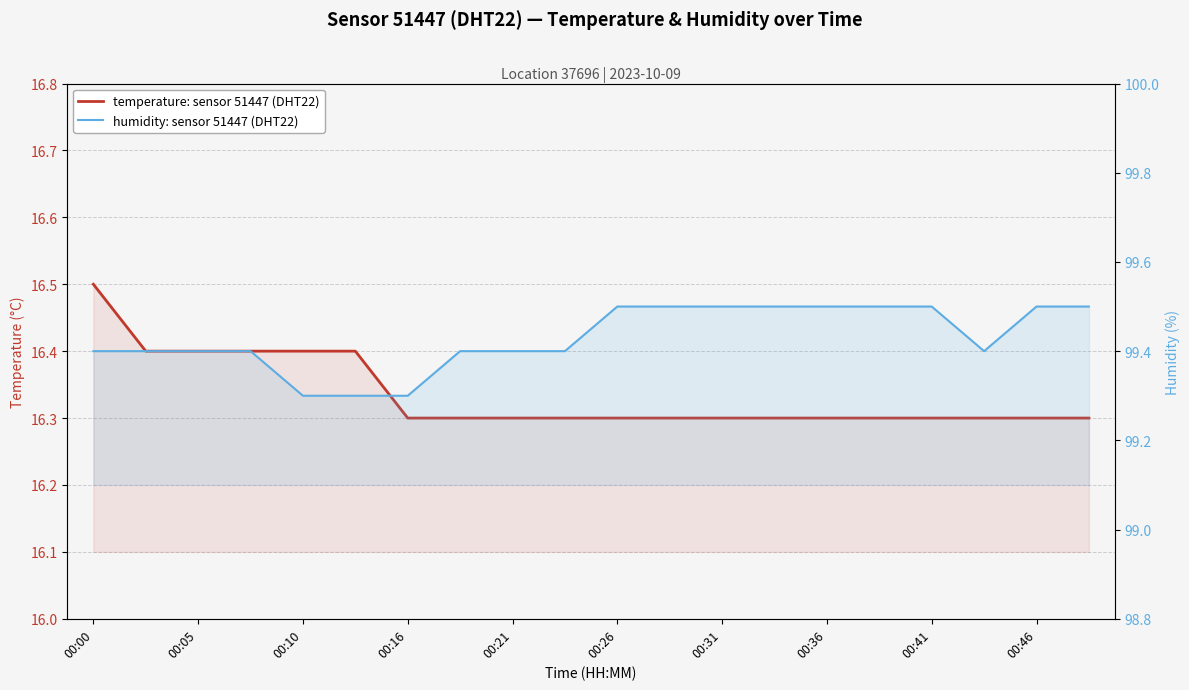

True or false: temperature: sensor 51447 (DHT22) and humidity: sensor 51447 (DHT22) intersect in this chart.

False